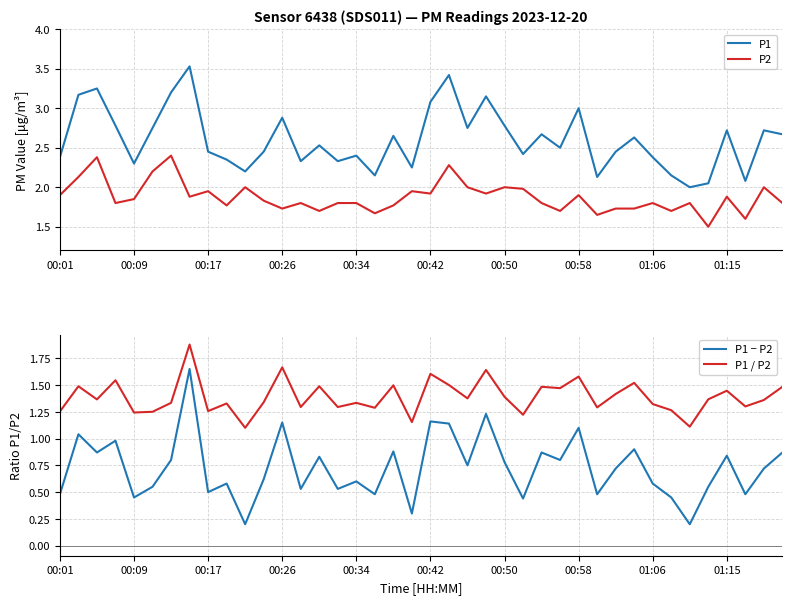

How many categories are shown in the chart?

40